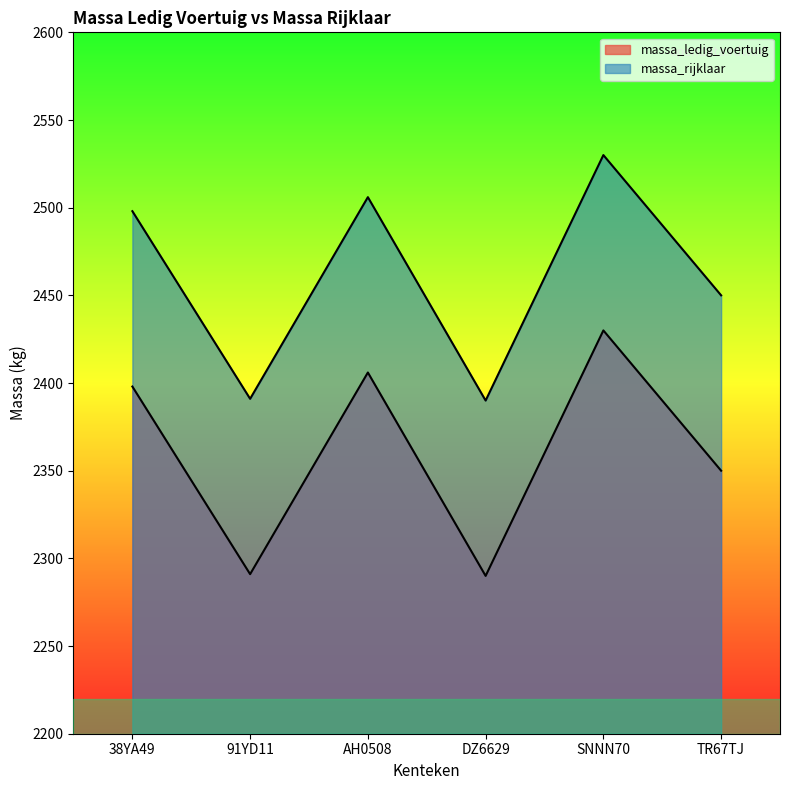

True or false: massa_ledig_voertuig and massa_rijklaar intersect in this chart.

False